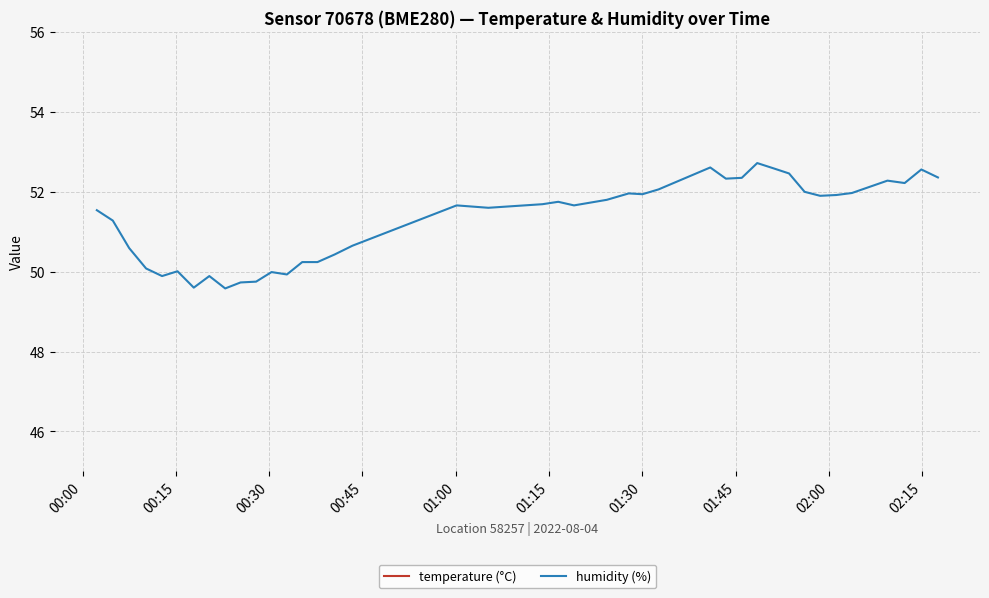

How many lines are shown in the chart?

2